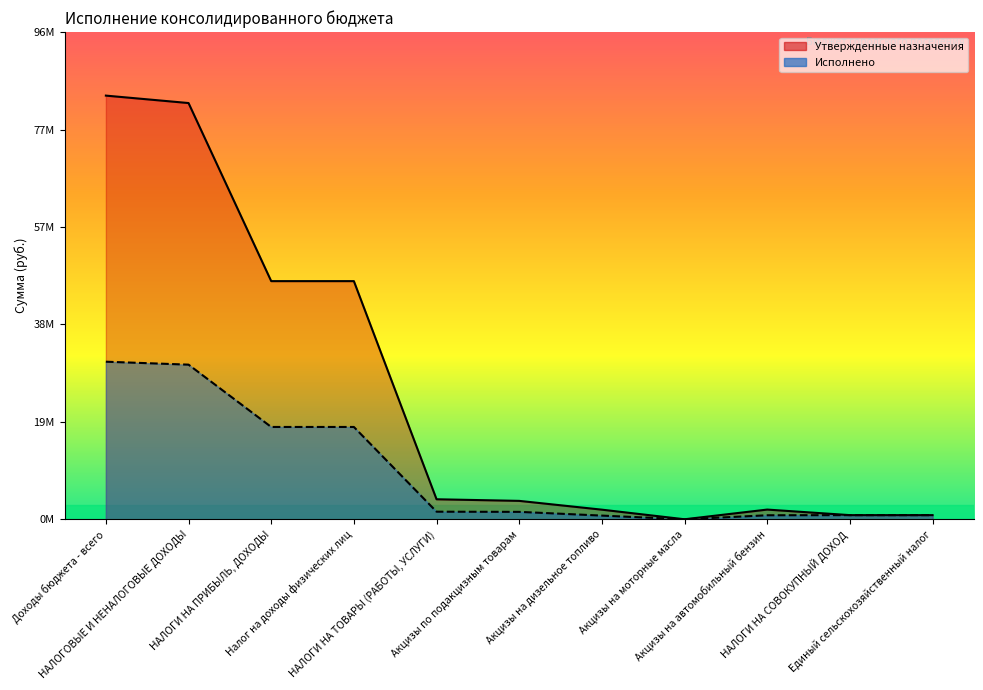

At which category does Утвержденные назначения reach its first local valley?

Акцизы на моторные масла